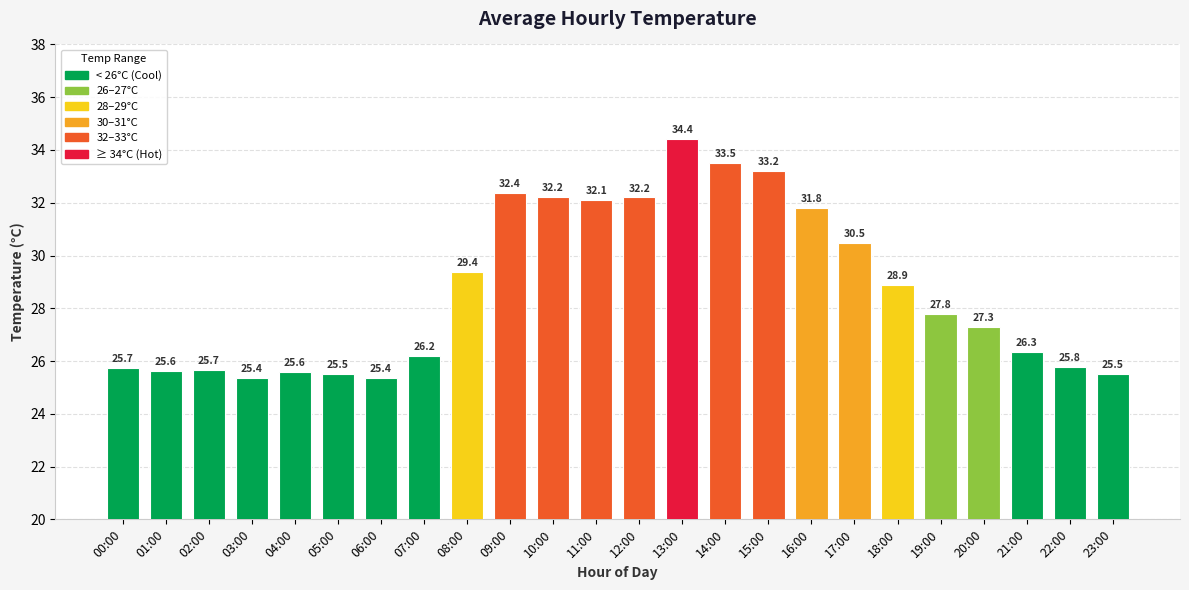

What value does the data have at 00:00?

25.7